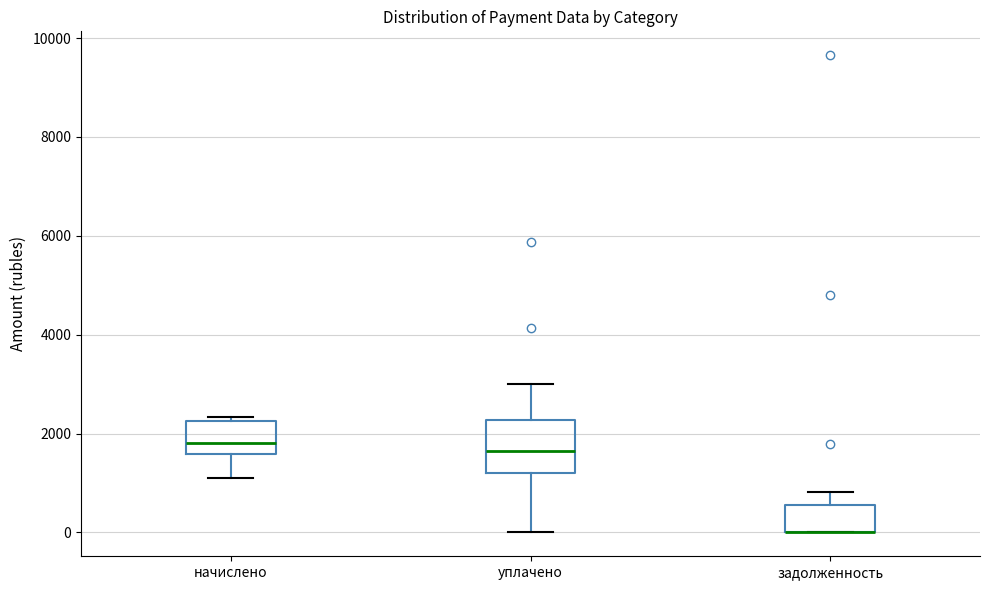

Where is the upper edge of the box for уплачено on the y-axis? The values are not printed on the chart, so give them approximately, as read against the axis.

2200